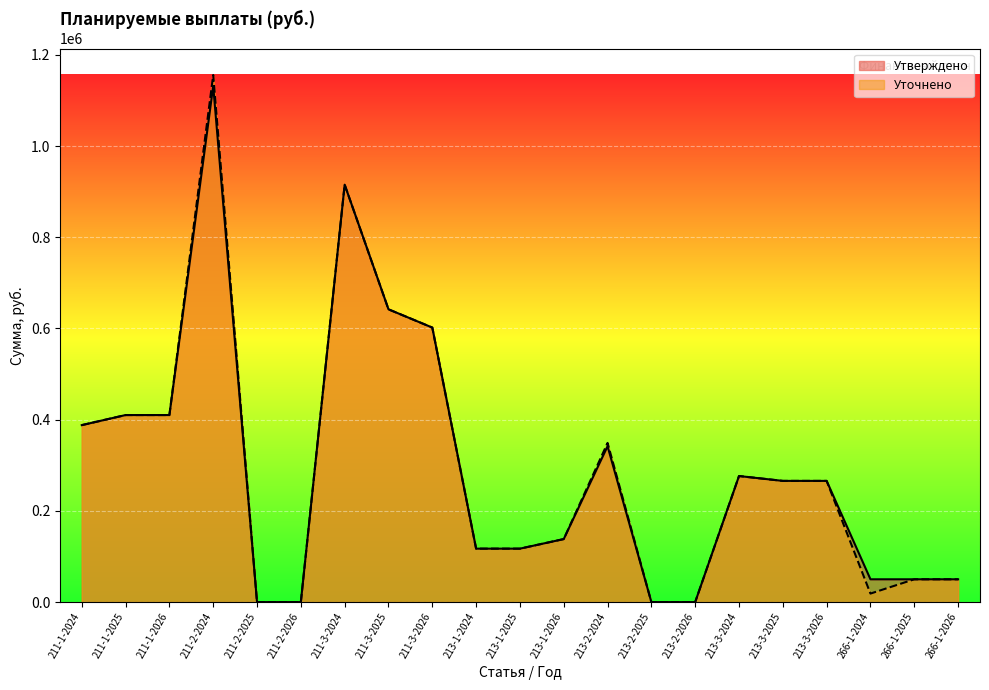

Reading left to right, extract all data points from this chart.

Утверждено: 211-1-2024=388018.4	211-1-2025=410118.4	211-1-2026=410118.4	211-2-2024=1131641.2	211-2-2025=0.0	211-2-2026=0.0	211-3-2024=915255.9	211-3-2025=641944.2	211-3-2026=601944.2	213-1-2024=117181.6	213-1-2025=117181.6	213-1-2026=138181.6	213-2-2024=341756.0	213-2-2025=0.0	213-2-2026=0.0	213-3-2024=276407.3	213-3-2025=265755.8	213-3-2026=265755.8	266-1-2024=50000.0	266-1-2025=50000.0	266-1-2026=50000.0
Уточнено: 211-1-2024=388017.8	211-1-2025=410118.4	211-1-2026=410118.4	211-2-2024=1155708.2	211-2-2025=0.0	211-2-2026=0.0	211-3-2024=915255.9	211-3-2025=641944.2	211-3-2026=601944.2	213-1-2024=117182.2	213-1-2025=117181.6	213-1-2026=138181.6	213-2-2024=349024.2	213-2-2025=0.0	213-2-2026=0.0	213-3-2024=276407.3	213-3-2025=265755.8	213-3-2026=265755.8	266-1-2024=18665.3	266-1-2025=50000.0	266-1-2026=50000.0